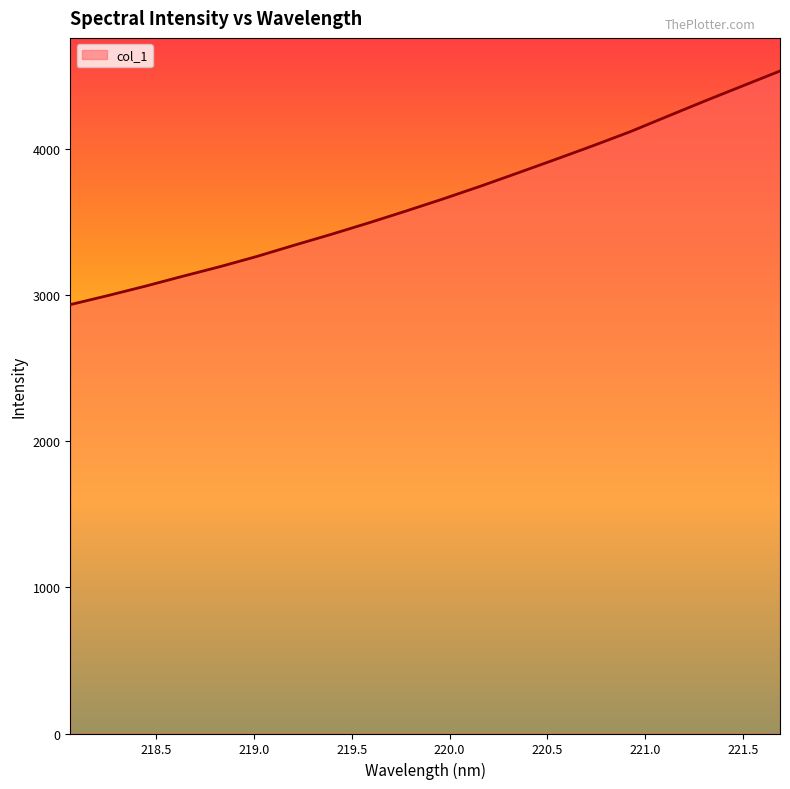

Reading left to right, what are all the values shown in this chart?

2937.0	2998.6	3062.8	3130.6	3196.5	3267.4	3344.3	3419.5	3497.9	3579.2	3662.8	3749.8	3840.7	3932.6	4025.8	4122.3	4227.8	4332.6	4434.7	4536.6